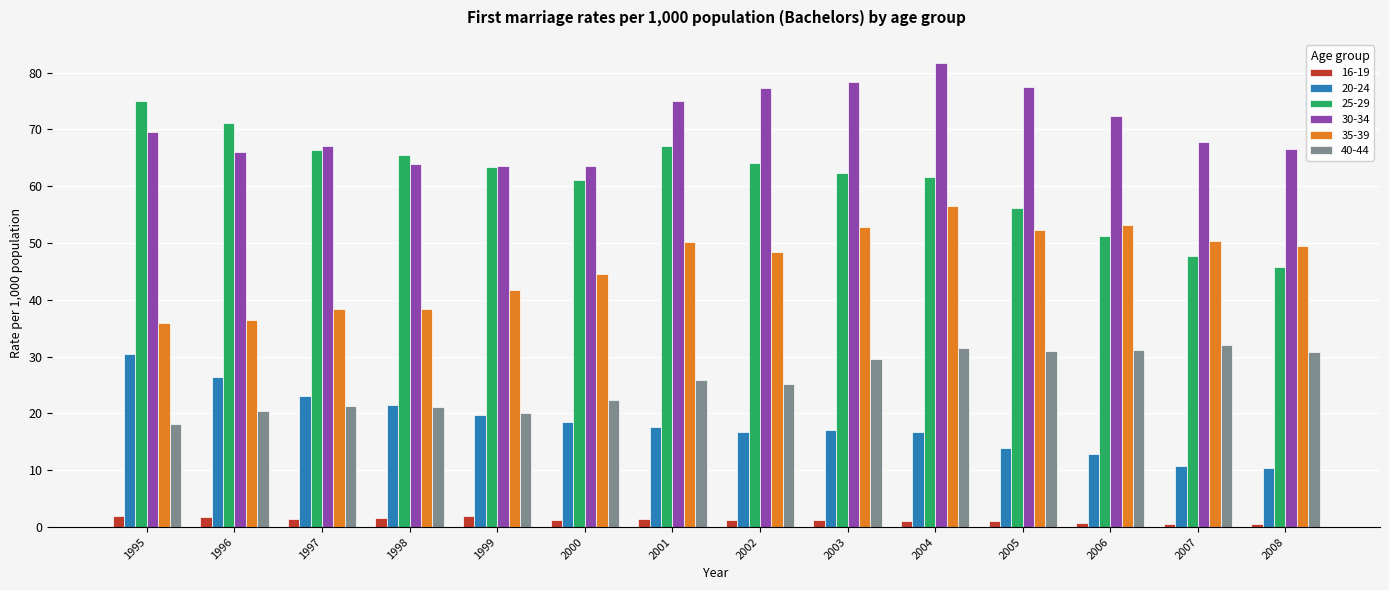

What is the average value of the 40-44 series?

25.7